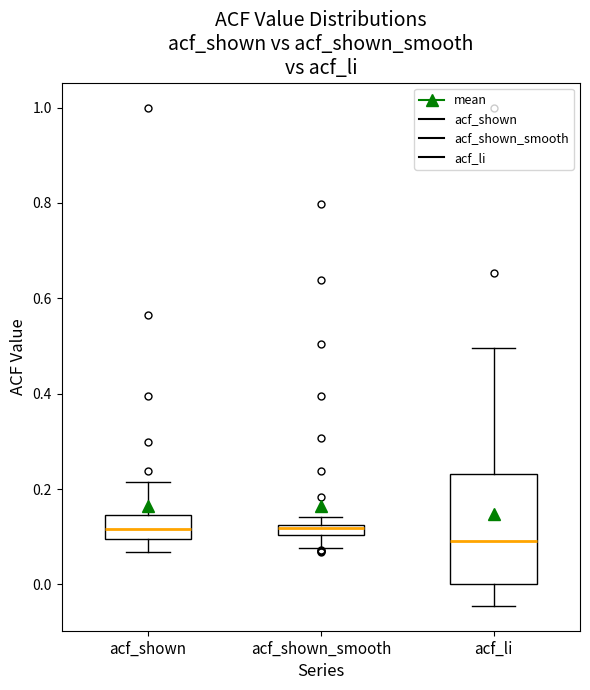

Where is the lower edge of the box for acf_shown on the y-axis? The values are not printed on the chart, so give them approximately, as read against the axis.

0.10